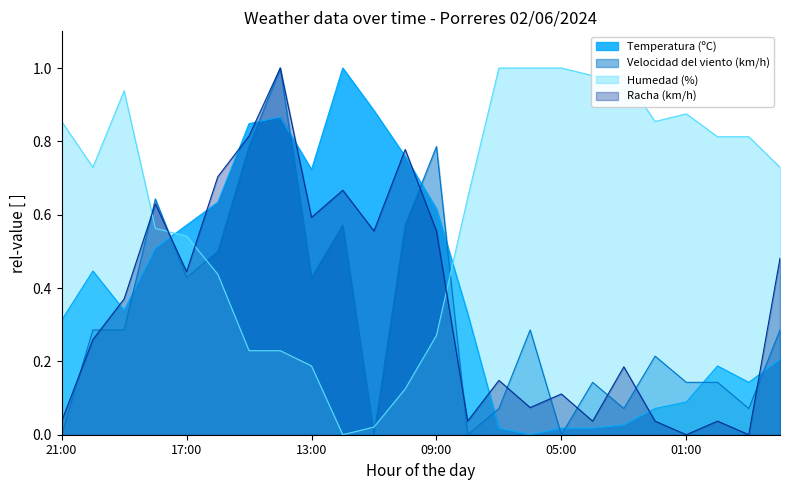

Reading left to right, transcribe all the data shown in this chart.

Temperatura (ºC): 0.3	0.4	0.3	0.5	0.6	0.6	0.8	0.9	0.7	1.0	0.9	0.8	0.6	0.3	0.0	0.0	0.0	0.0	0.0	0.1	0.1	0.2	0.1	0.2
Velocidad del viento (km/h): 0.0	0.3	0.3	0.6	0.4	0.5	0.8	1.0	0.4	0.6	0.0	0.6	0.8	0.0	0.1	0.3	0.0	0.1	0.1	0.2	0.1	0.1	0.1	0.3
Humedad (%): 0.9	0.7	0.9	0.6	0.5	0.4	0.2	0.2	0.2	0.0	0.0	0.1	0.3	0.6	1.0	1.0	1.0	1.0	1.0	0.9	0.9	0.8	0.8	0.7
Racha (km/h): 0.0	0.3	0.4	0.6	0.4	0.7	0.8	1.0	0.6	0.7	0.6	0.8	0.6	0.0	0.1	0.1	0.1	0.0	0.2	0.0	0.0	0.0	0.0	0.5